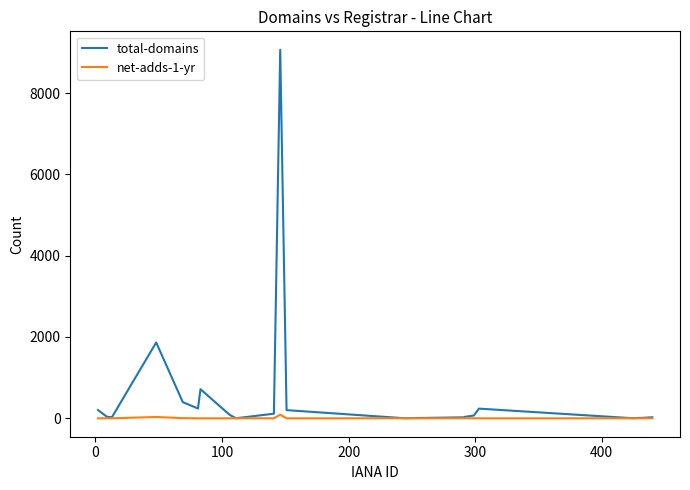

What is the greatest value displayed?

9066